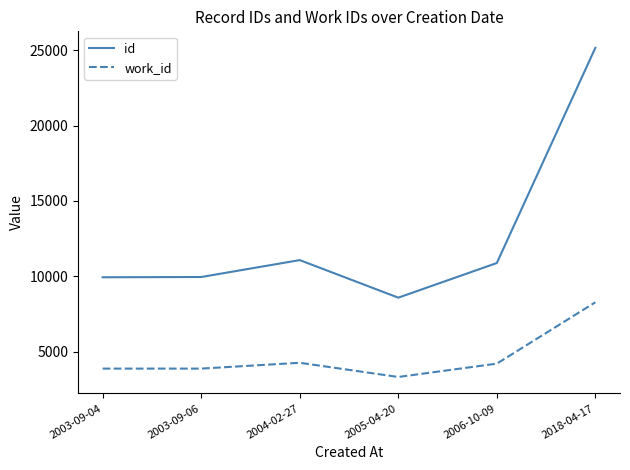

True or false: work_id and id intersect in this chart.

False